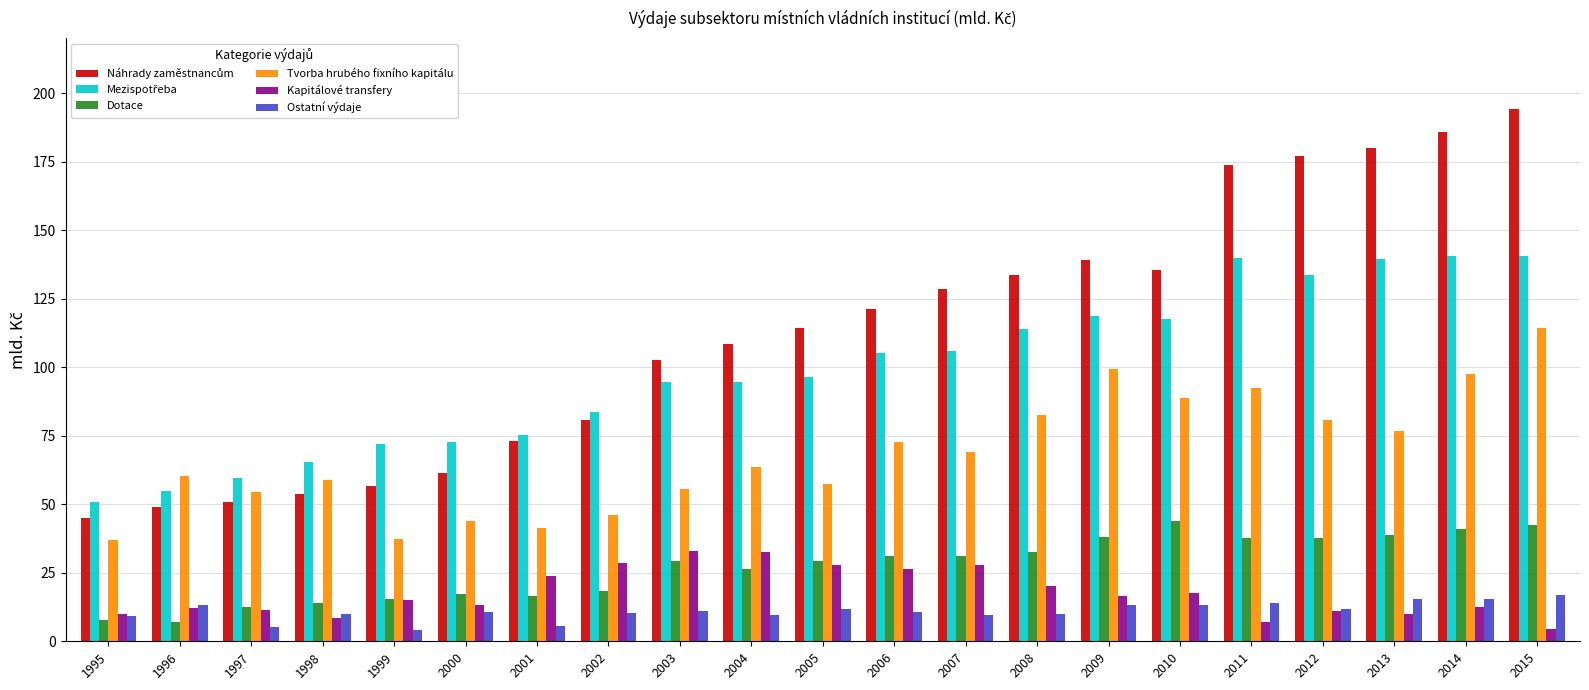

Which category has the highest value in the Tvorba hrubého fixního kapitálu series?

2015